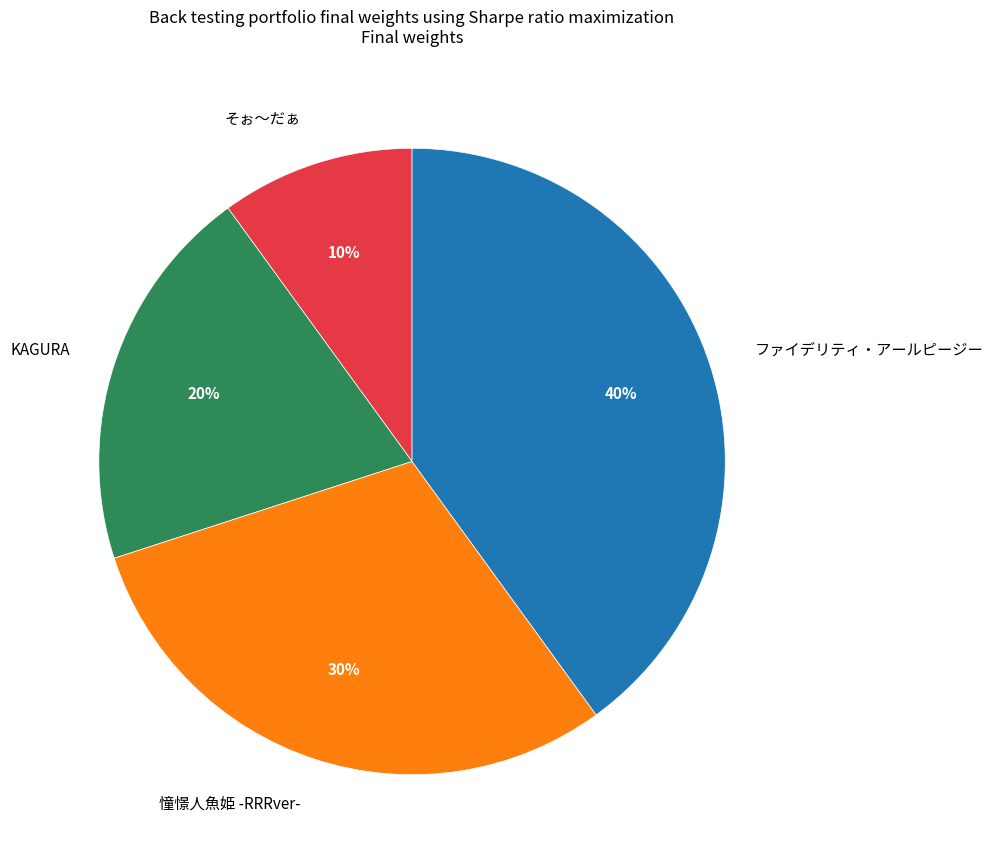

Combined, do そぉ〜だぁ and KAGURA account for over 50%?

No